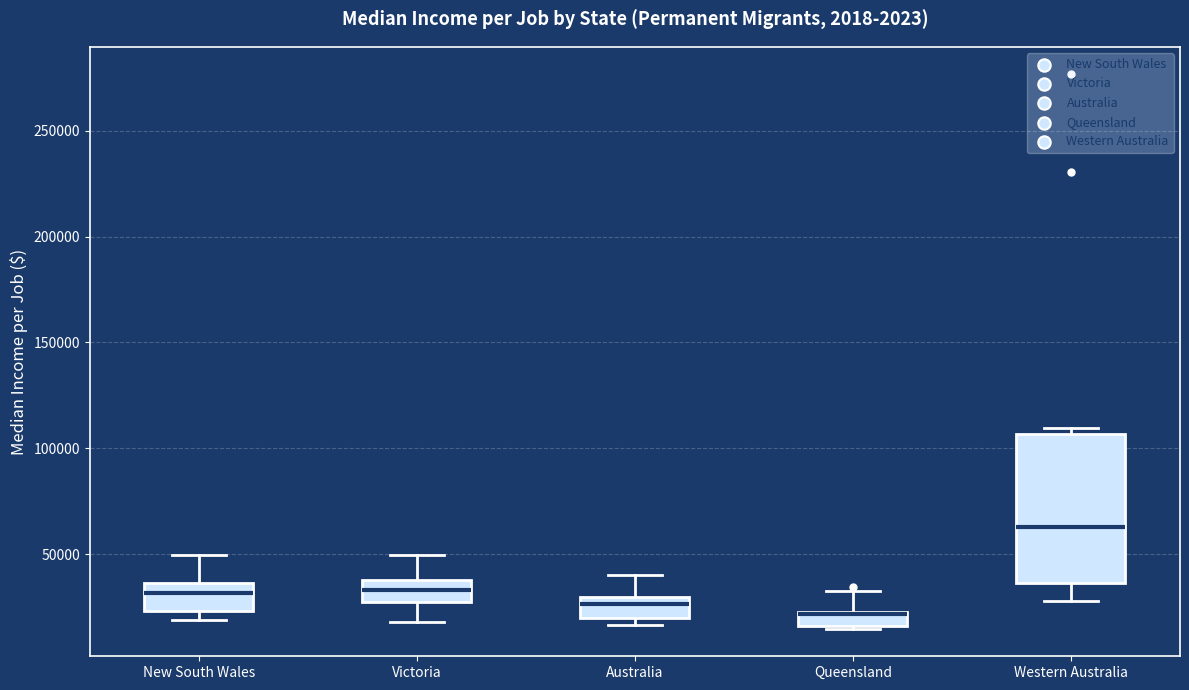

Where is the lower edge of the box for Queensland on the y-axis? The values are not printed on the chart, so give them approximately, as read against the axis.

15000